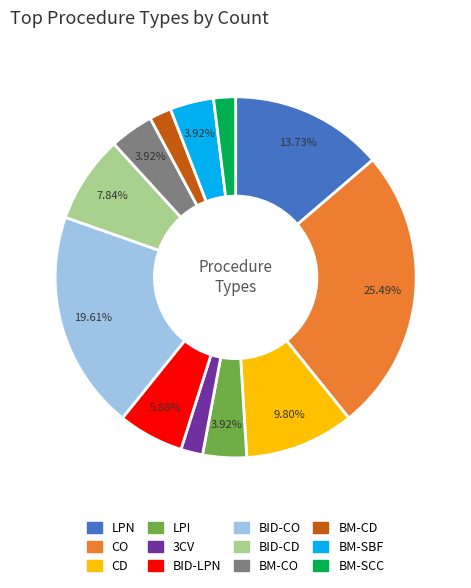

Is there any slice that represents more than half of the pie?

No